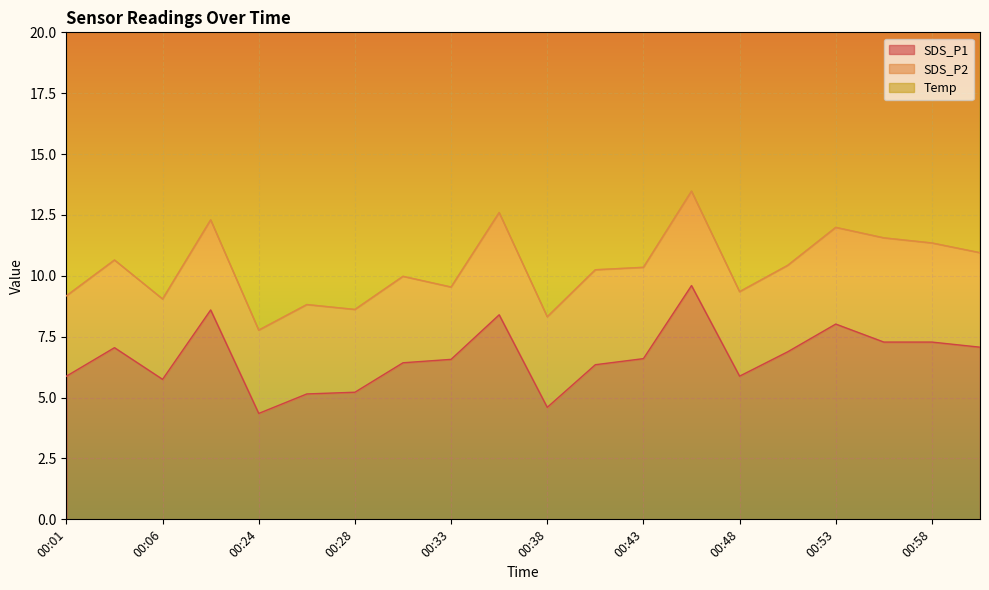

What is the label of the 18th point from the left?

00:56